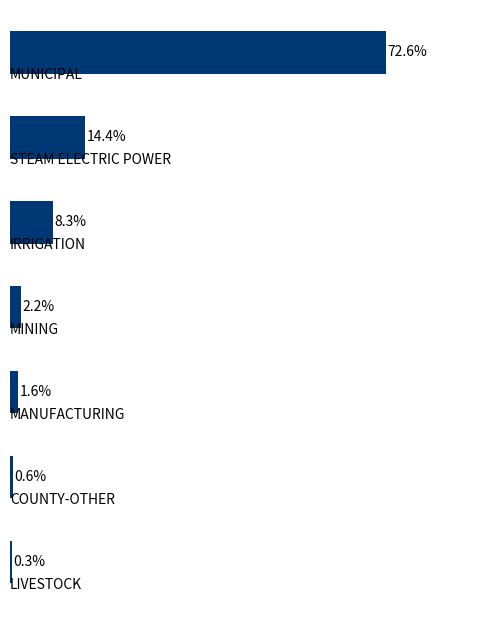

Rank the categories by value from lowest to highest.

6, 5, 4, 3, 2, 1, 0